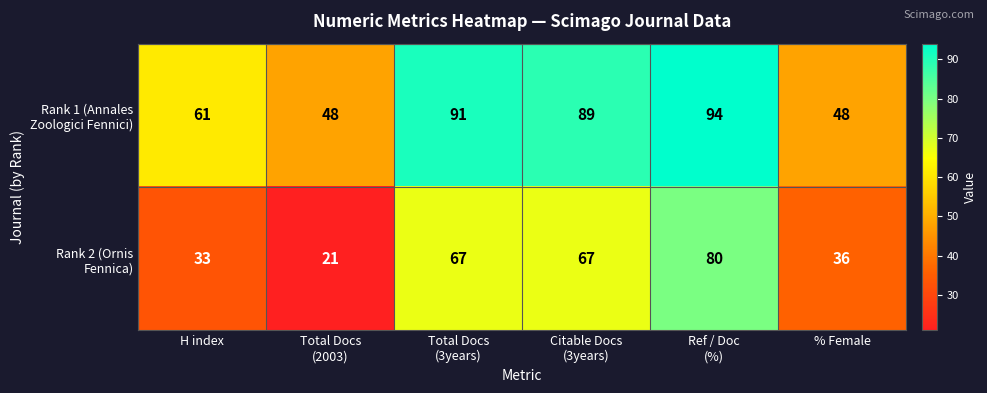

How many categories are shown in the chart?

6